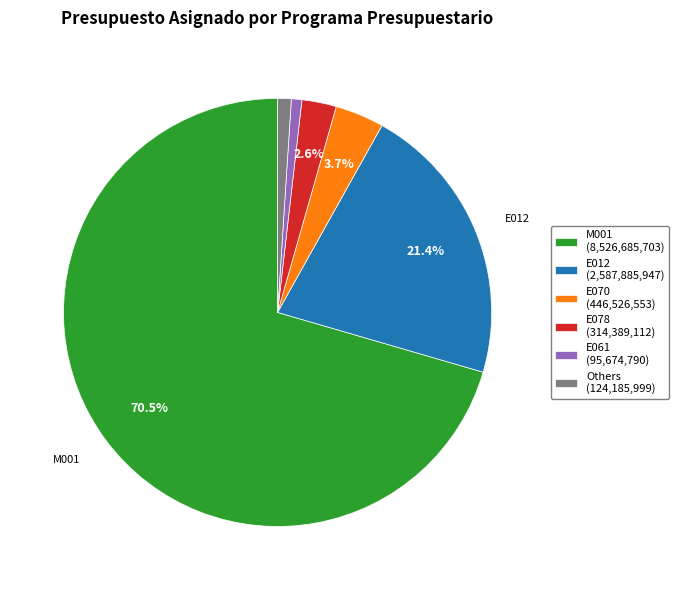

Is there any slice that represents more than half of the pie?

Yes